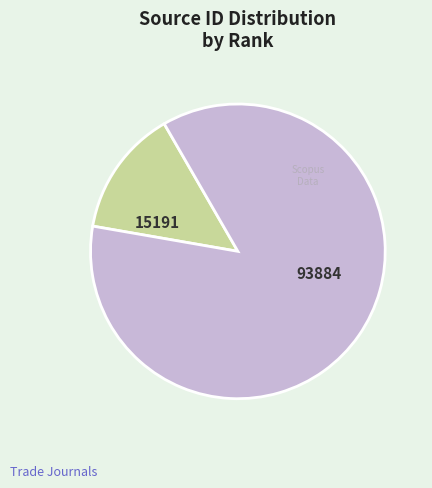

Is there any slice that represents more than half of the pie?

Yes